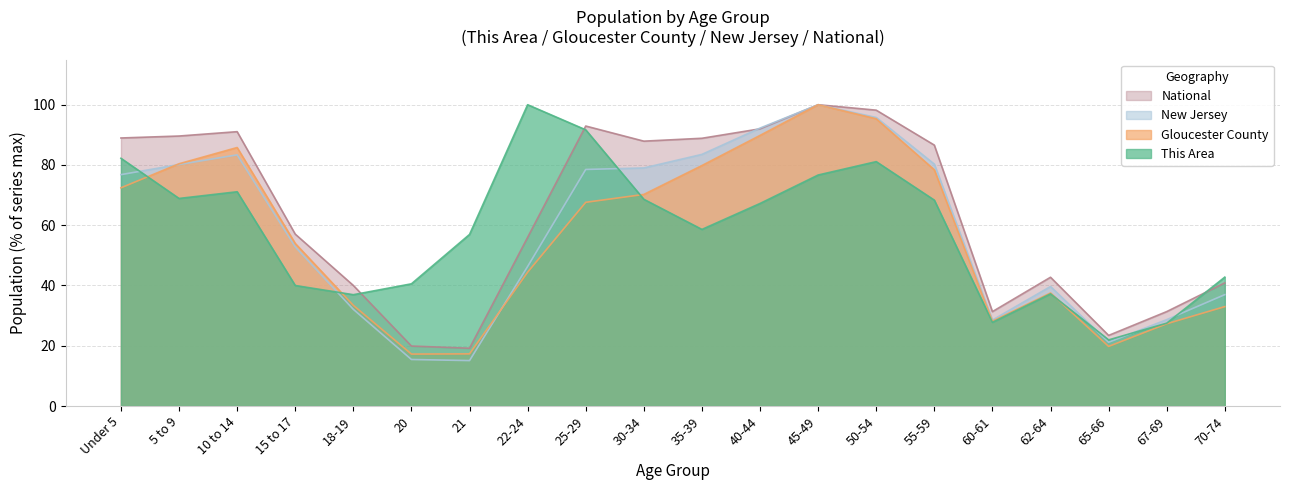

True or false: Gloucester County and National intersect in this chart.

False